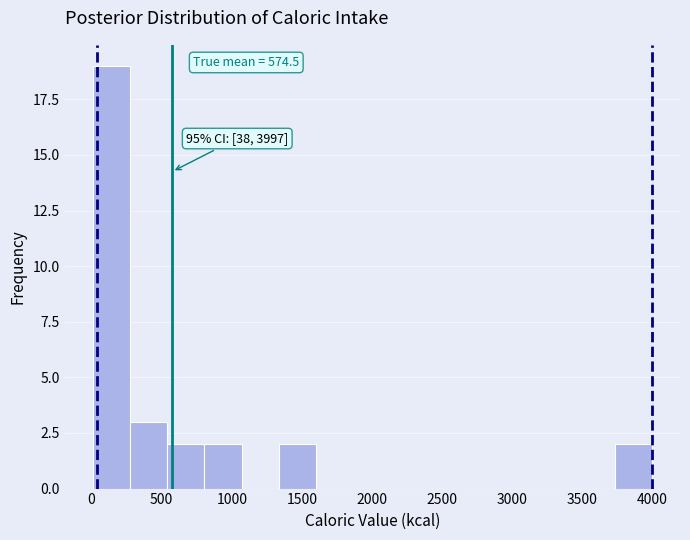

Over which range of the x-axis is the bar tallest?

0 to 250